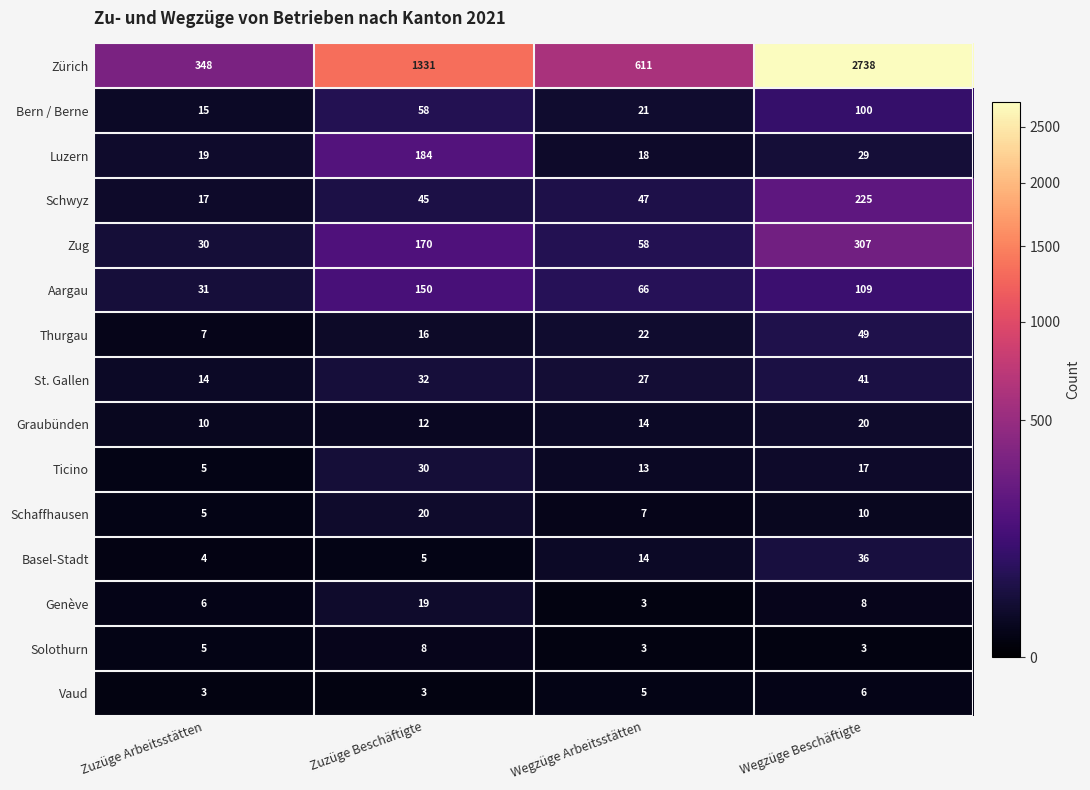

Count the Genève values in the range 6 to 19.

3